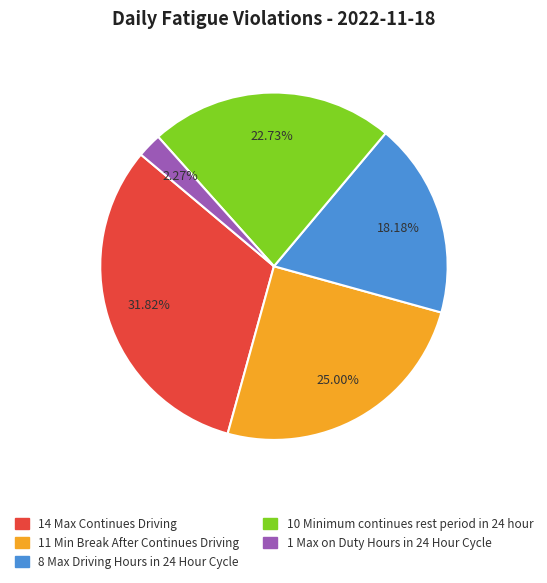

Is there a majority slice in this chart?

No